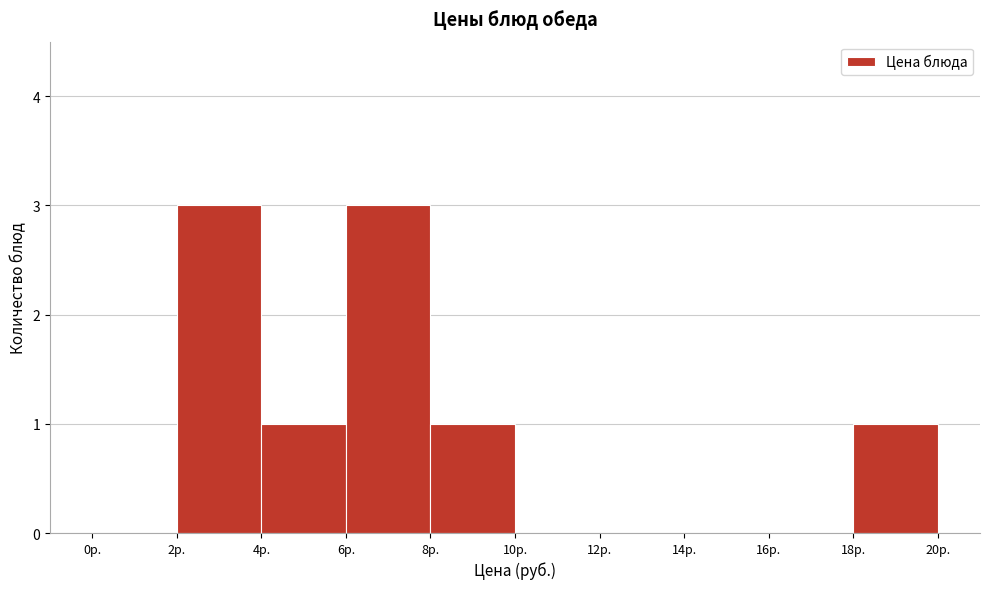

Reading left to right, list every bar in this chart as the range it spans on the x-axis followed by its height. The values are not printed on the chart, so give them approximately, as read against the axis.

0 to 2: 0
2 to 4: 3
4 to 6: 1
6 to 8: 3
8 to 10: 1
10 to 12: 0
12 to 14: 0
14 to 16: 0
16 to 18: 0
18 to 20: 1